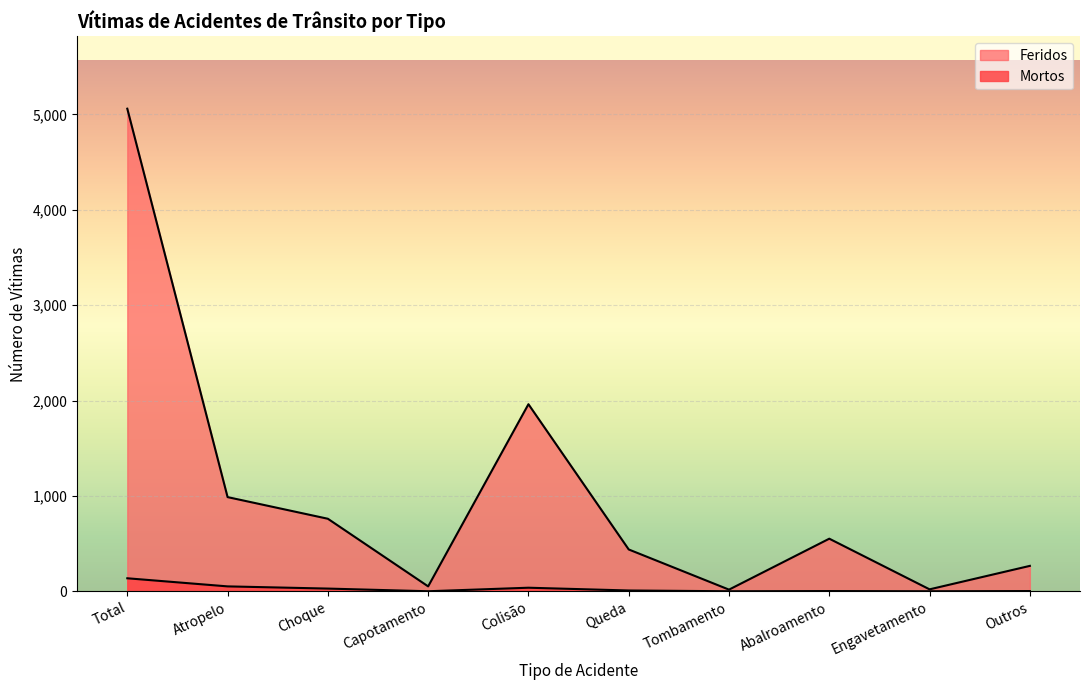

How many lines are shown in the chart?

2